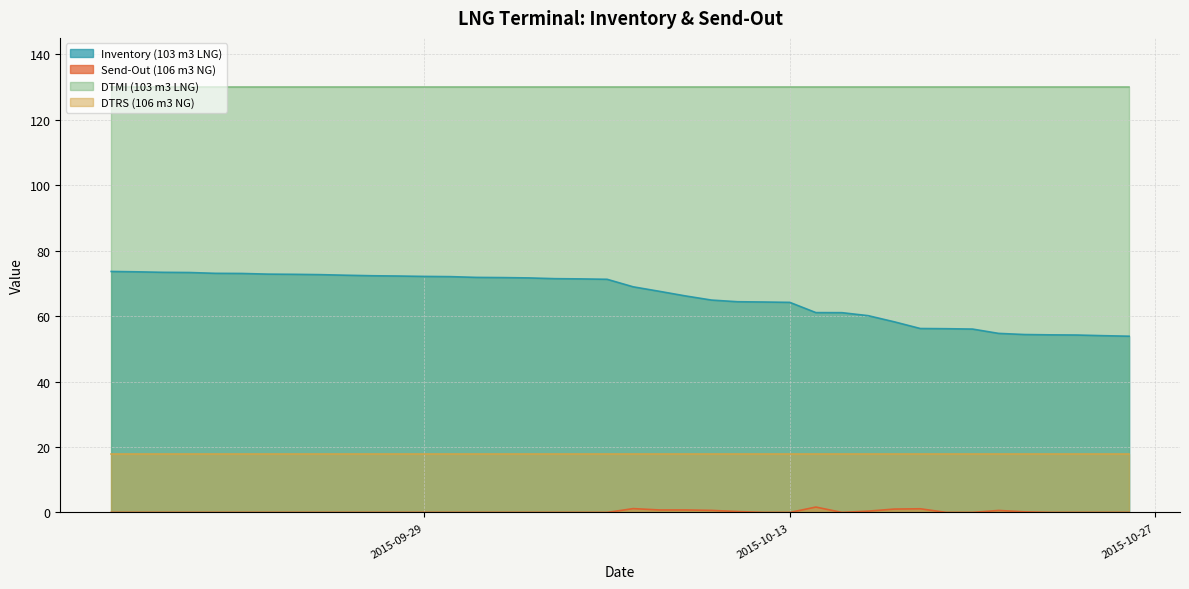

Reading left to right, extract all data points from this chart.

Inventory (103 m3 LNG): 2015-10-26=53.9	2015-10-25=54.0	2015-10-24=54.2	2015-10-23=54.3	2015-10-22=54.4	2015-10-21=54.7	2015-10-20=56.0	2015-10-19=56.1	2015-10-18=56.2	2015-10-17=58.2	2015-10-16=60.1	2015-10-15=61.0	2015-10-14=61.1	2015-10-13=64.2	2015-10-12=64.3	2015-10-11=64.4	2015-10-10=64.9	2015-10-09=66.2	2015-10-08=67.6	2015-10-07=68.9	2015-10-06=71.2	2015-10-05=71.4	2015-10-04=71.4	2015-10-03=71.7	2015-10-02=71.8	2015-10-01=71.8	2015-09-30=72.0	2015-09-29=72.1	2015-09-28=72.2	2015-09-27=72.3	2015-09-26=72.5	2015-09-25=72.7	2015-09-24=72.8	2015-09-23=72.8	2015-09-22=73.0	2015-09-21=73.1	2015-09-20=73.3	2015-09-19=73.4	2015-09-18=73.5	2015-09-17=73.6
Send-Out (106 m3 NG): 2015-10-26=0.0	2015-10-25=0.0	2015-10-24=0.0	2015-10-23=0.0	2015-10-22=0.2	2015-10-21=0.6	2015-10-20=0.0	2015-10-19=0.0	2015-10-18=1.1	2015-10-17=1.0	2015-10-16=0.4	2015-10-15=0.0	2015-10-14=1.6	2015-10-13=0.0	2015-10-12=0.0	2015-10-11=0.3	2015-10-10=0.6	2015-10-09=0.8	2015-10-08=0.8	2015-10-07=1.2	2015-10-06=0.0	2015-10-05=0.0	2015-10-04=0.0	2015-10-03=0.0	2015-10-02=0.0	2015-10-01=0.0	2015-09-30=0.0	2015-09-29=0.0	2015-09-28=0.0	2015-09-27=0.0	2015-09-26=0.0	2015-09-25=0.0	2015-09-24=0.0	2015-09-23=0.0	2015-09-22=0.0	2015-09-21=0.0	2015-09-20=0.0	2015-09-19=0.0	2015-09-18=0.0	2015-09-17=0.0
DTMI (103 m3 LNG): 2015-10-26=130.0	2015-10-25=130.0	2015-10-24=130.0	2015-10-23=130.0	2015-10-22=130.0	2015-10-21=130.0	2015-10-20=130.0	2015-10-19=130.0	2015-10-18=130.0	2015-10-17=130.0	2015-10-16=130.0	2015-10-15=130.0	2015-10-14=130.0	2015-10-13=130.0	2015-10-12=130.0	2015-10-11=130.0	2015-10-10=130.0	2015-10-09=130.0	2015-10-08=130.0	2015-10-07=130.0	2015-10-06=130.0	2015-10-05=130.0	2015-10-04=130.0	2015-10-03=130.0	2015-10-02=130.0	2015-10-01=130.0	2015-09-30=130.0	2015-09-29=130.0	2015-09-28=130.0	2015-09-27=130.0	2015-09-26=130.0	2015-09-25=130.0	2015-09-24=130.0	2015-09-23=130.0	2015-09-22=130.0	2015-09-21=130.0	2015-09-20=130.0	2015-09-19=130.0	2015-09-18=130.0	2015-09-17=130.0
DTRS (106 m3 NG): 2015-10-26=18.0	2015-10-25=18.0	2015-10-24=18.0	2015-10-23=18.0	2015-10-22=18.0	2015-10-21=18.0	2015-10-20=18.0	2015-10-19=18.0	2015-10-18=18.0	2015-10-17=18.0	2015-10-16=18.0	2015-10-15=18.0	2015-10-14=18.0	2015-10-13=18.0	2015-10-12=18.0	2015-10-11=18.0	2015-10-10=18.0	2015-10-09=18.0	2015-10-08=18.0	2015-10-07=18.0	2015-10-06=18.0	2015-10-05=18.0	2015-10-04=18.0	2015-10-03=18.0	2015-10-02=18.0	2015-10-01=18.0	2015-09-30=18.0	2015-09-29=18.0	2015-09-28=18.0	2015-09-27=18.0	2015-09-26=18.0	2015-09-25=18.0	2015-09-24=18.0	2015-09-23=18.0	2015-09-22=18.0	2015-09-21=18.0	2015-09-20=18.0	2015-09-19=18.0	2015-09-18=18.0	2015-09-17=18.0